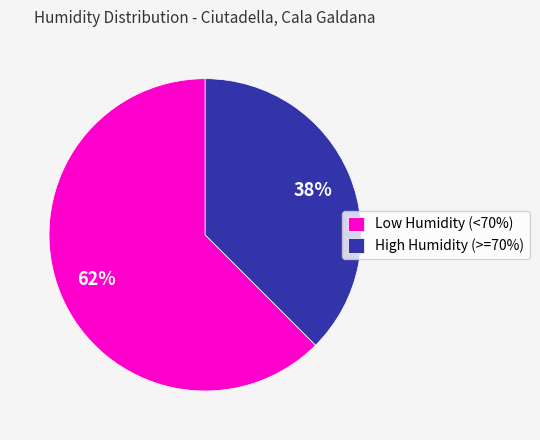

Approximately how many times larger is the value at High Humidity (>=70%) compared to Low Humidity (<70%)?

0.6